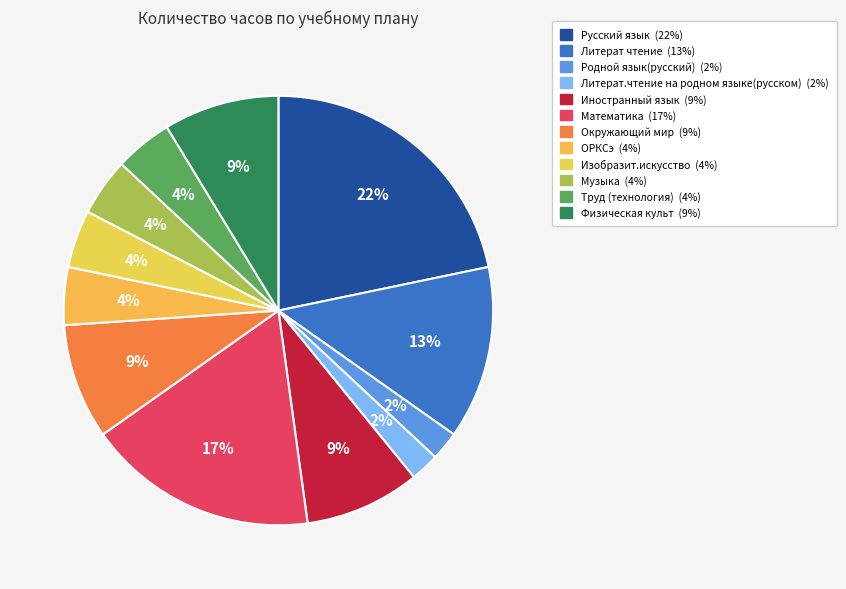

Rank the categories by value from lowest to highest.

Родной язык(русский), Литерат.чтение на родном языке(русском), ОРКСэ, Изобразит.искусство, Музыка, Труд (технология), Иностранный язык, Окружающий мир, Физическая культ, Литерат чтение, Математика, Русский язык